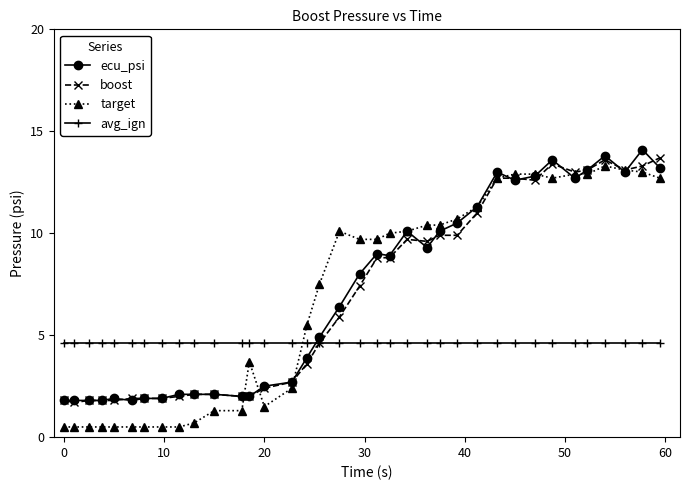

What is the value of the target point at the 15th from the left?

2.4